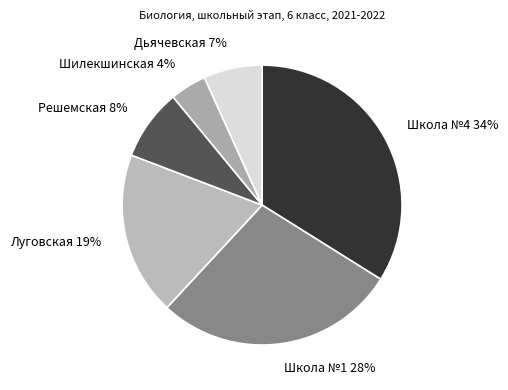

Which slice is the smallest?

Шилекшинская